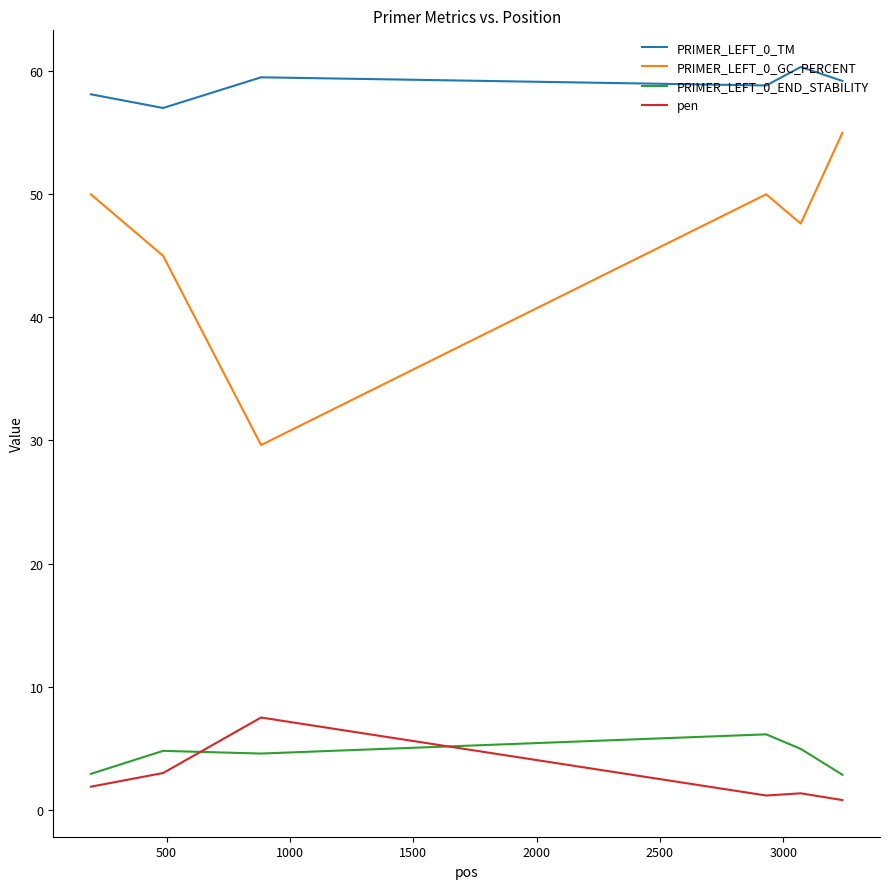

What is the lowest value of the pen series?

0.8